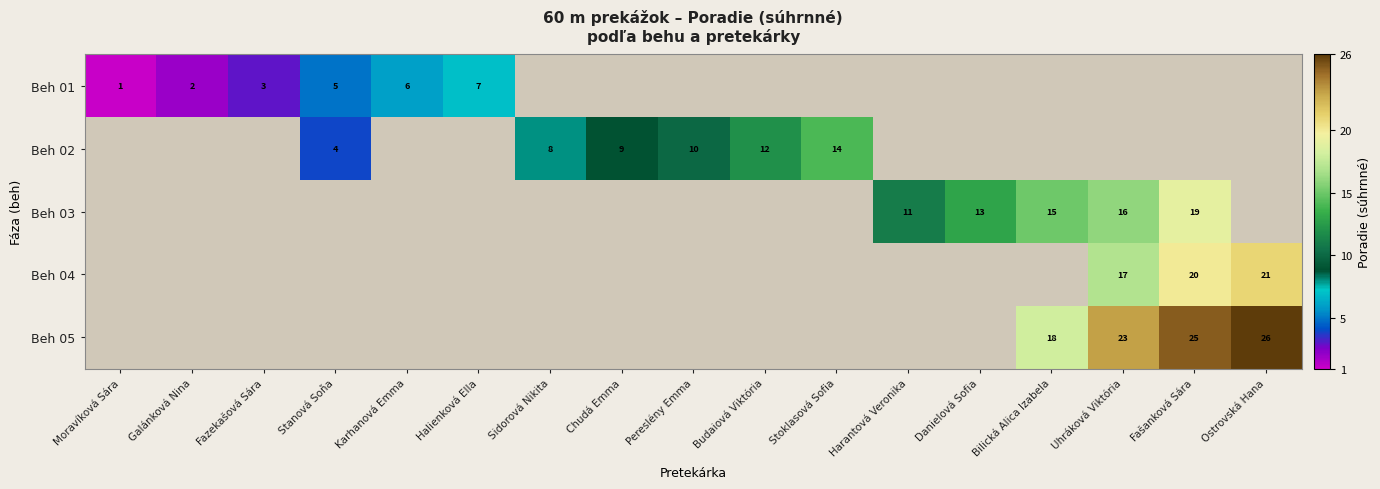

What is the difference between the Beh 05 values at Bilická Alica Izabela and Uhráková Viktória?

5